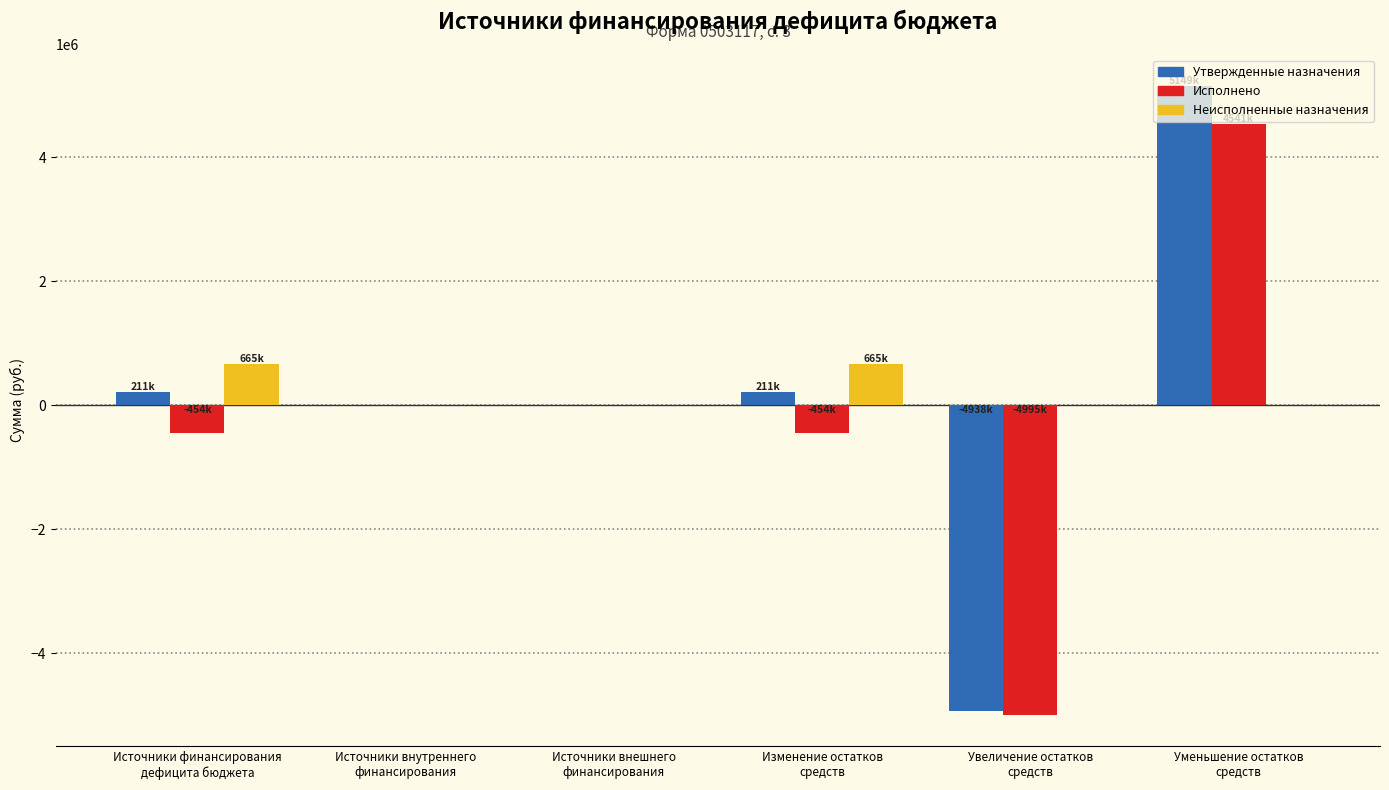

What is the average value of the Неисполненные назначения series?

221804.9